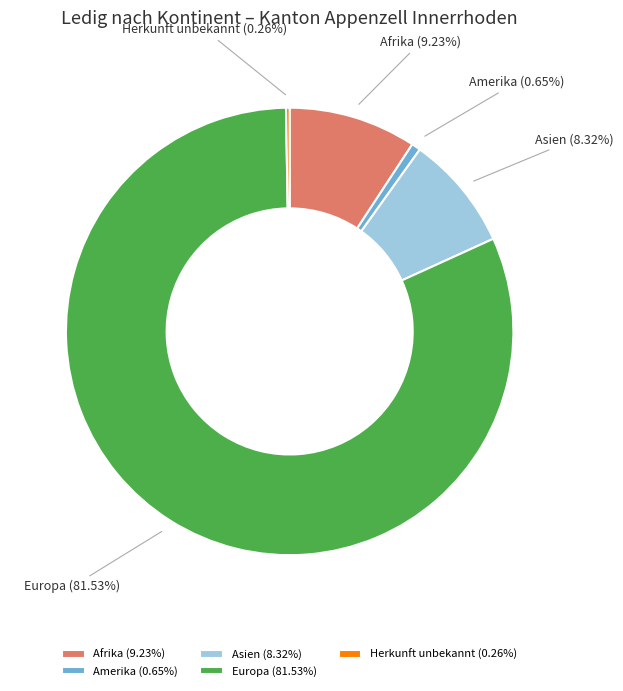

What percentage is the Afrika slice, to the nearest percent?

9%